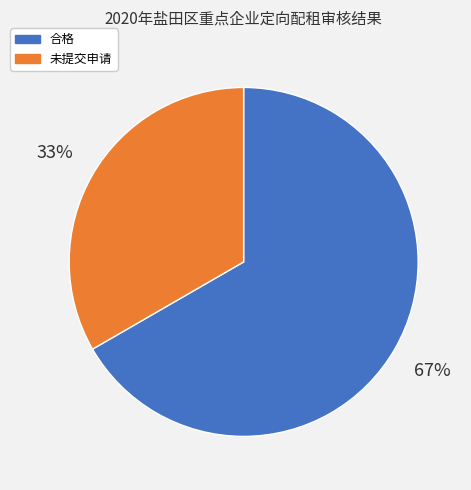

To the nearest percent, what is the average slice percentage?

50%